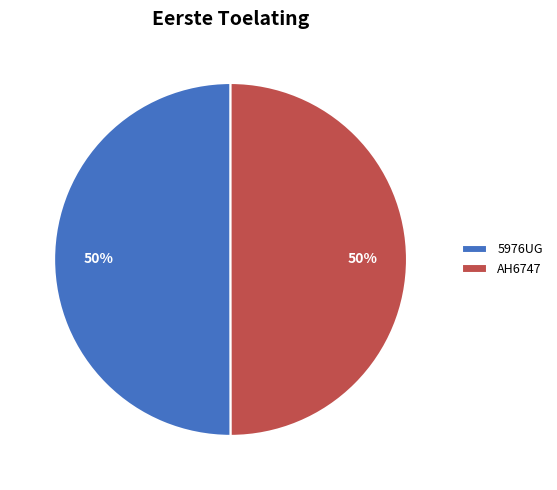

What is the ratio of the value at AH6747 to the value at 5976UG?

1.0